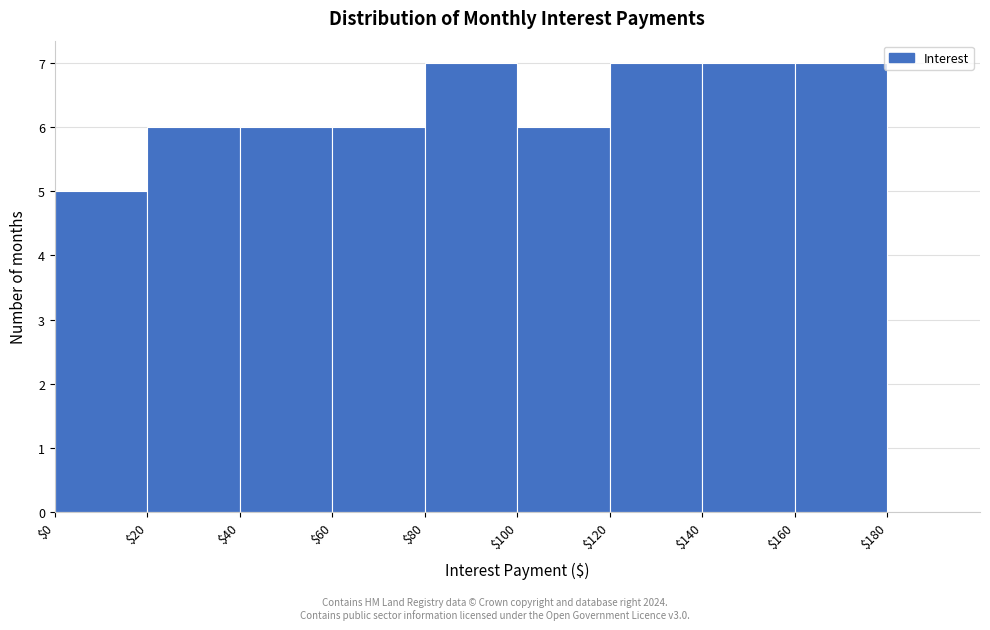

What is the height of the bar covering $40 to $60 on the x-axis? The values are not printed on the chart, so give them approximately, as read against the axis.

6